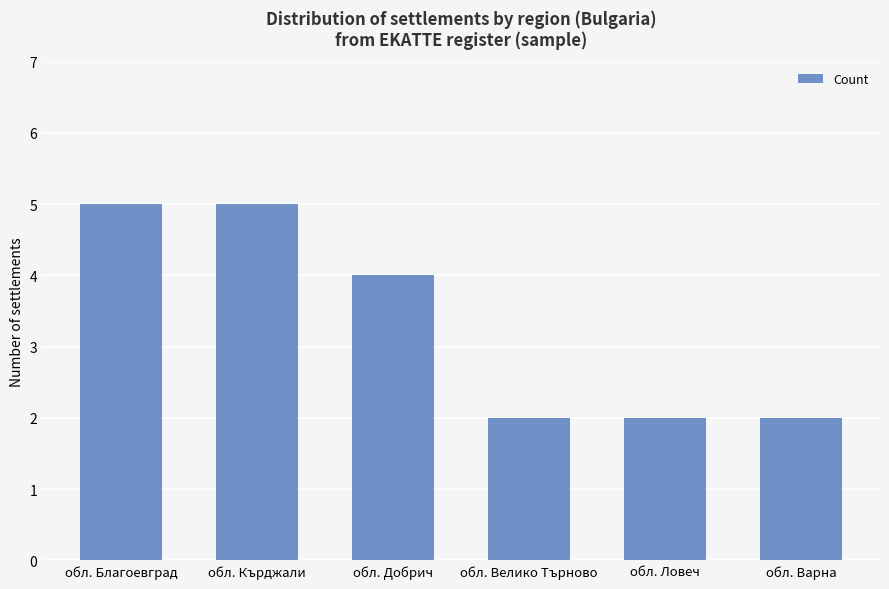

Which has a higher value, обл. Велико Търново or обл. Кърджали?

обл. Кърджали